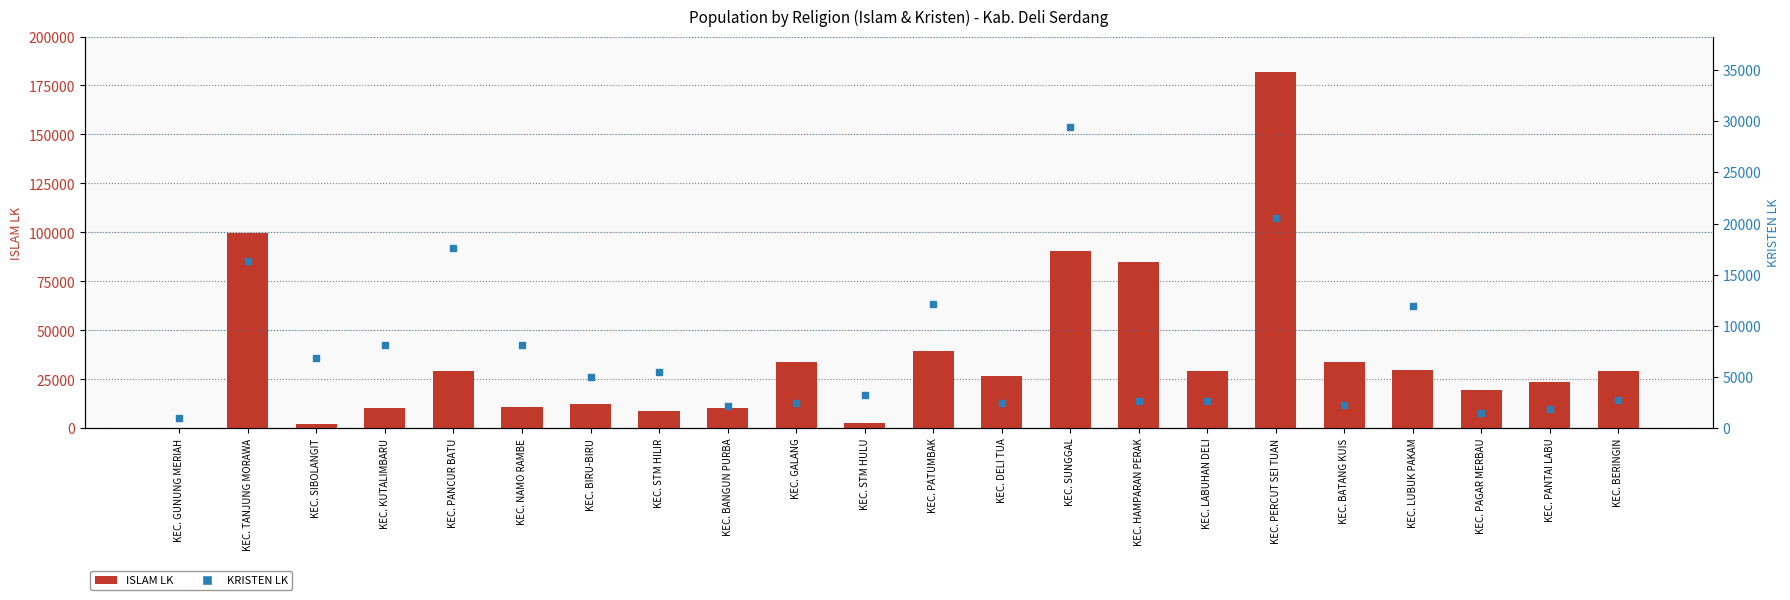

What is the total value across all series at KEC. BERINGIN?

32069